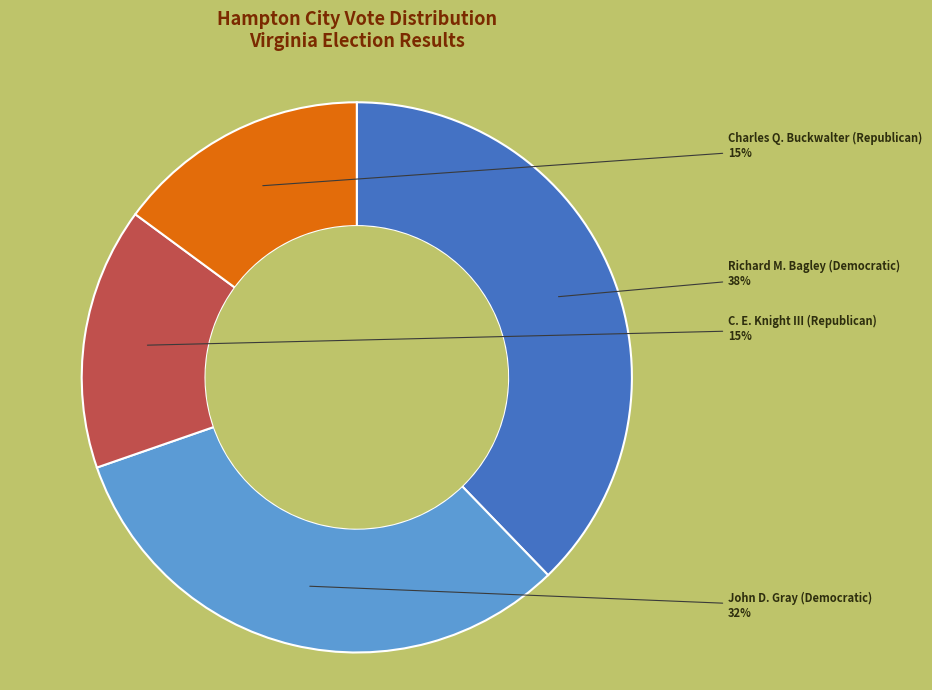

The Charles Q. Buckwalter (Republican) slice represents 22% of the pie. True or false?

False